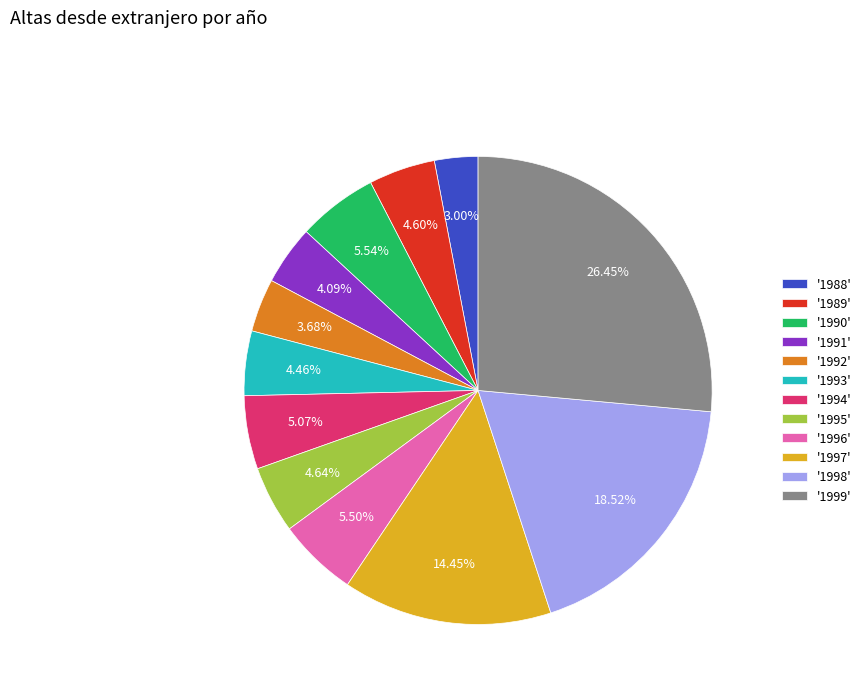

Does '1994' account for over 50% of the chart?

No